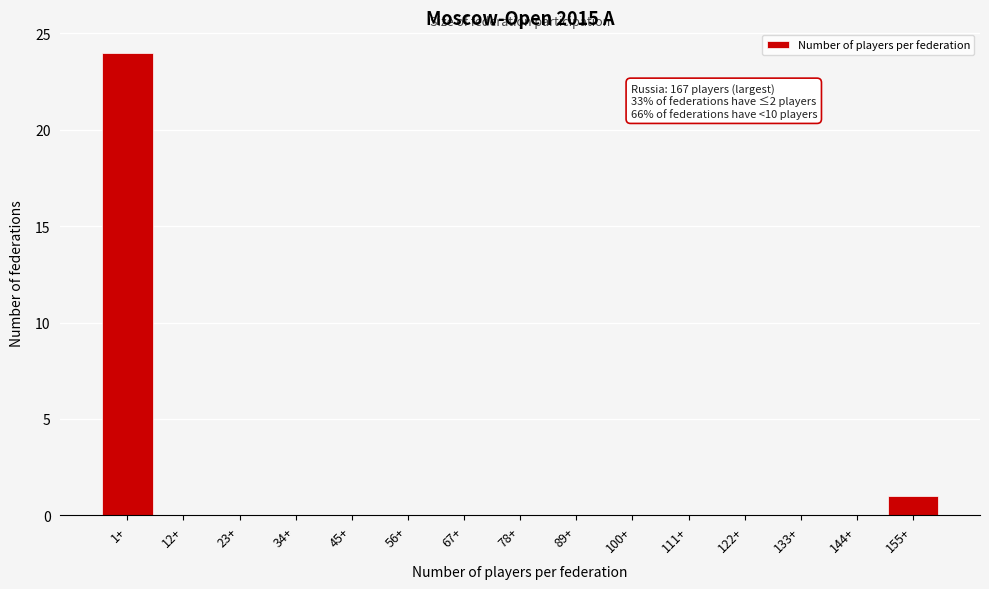

Reading left to right, extract all data points from this chart.

1+=24	12+=0	23+=0	34+=0	45+=0	56+=0	67+=0	78+=0	89+=0	100+=0	111+=0	122+=0	133+=0	144+=0	155+=1